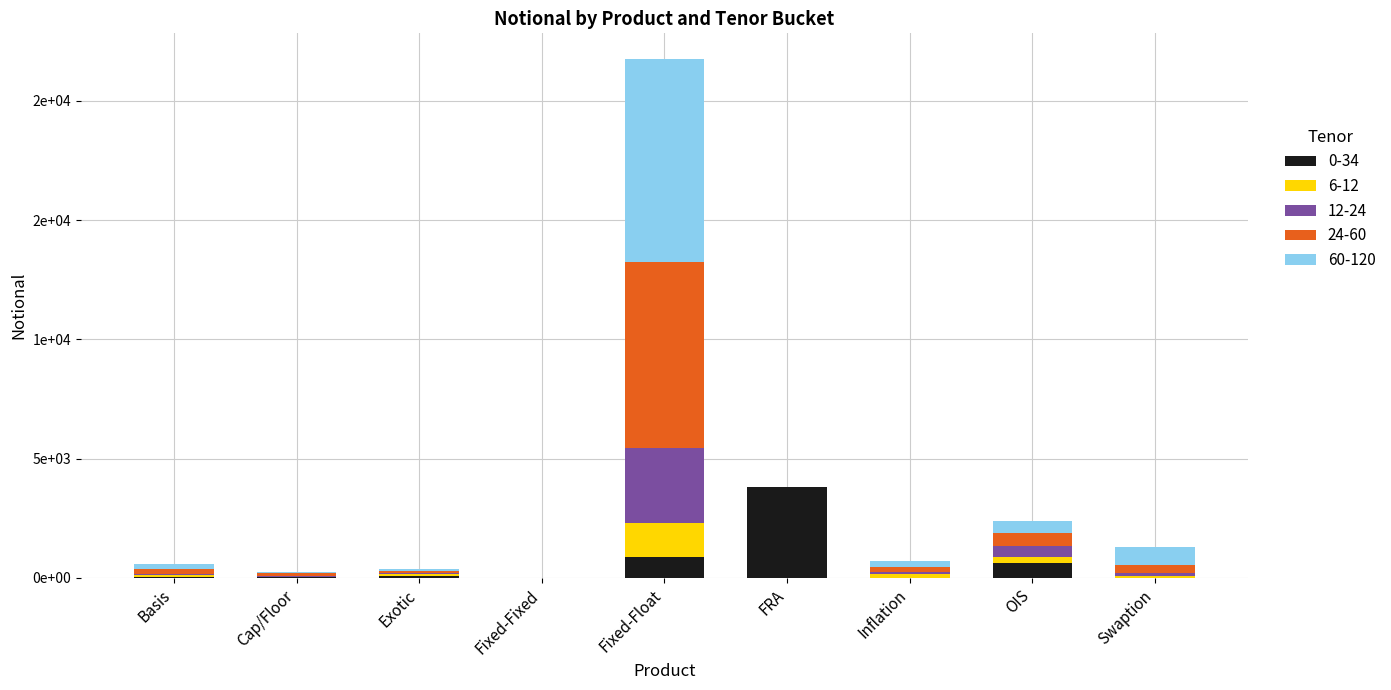

What are all the series names shown in the legend?

0-34, 6-12, 12-24, 24-60, 60-120